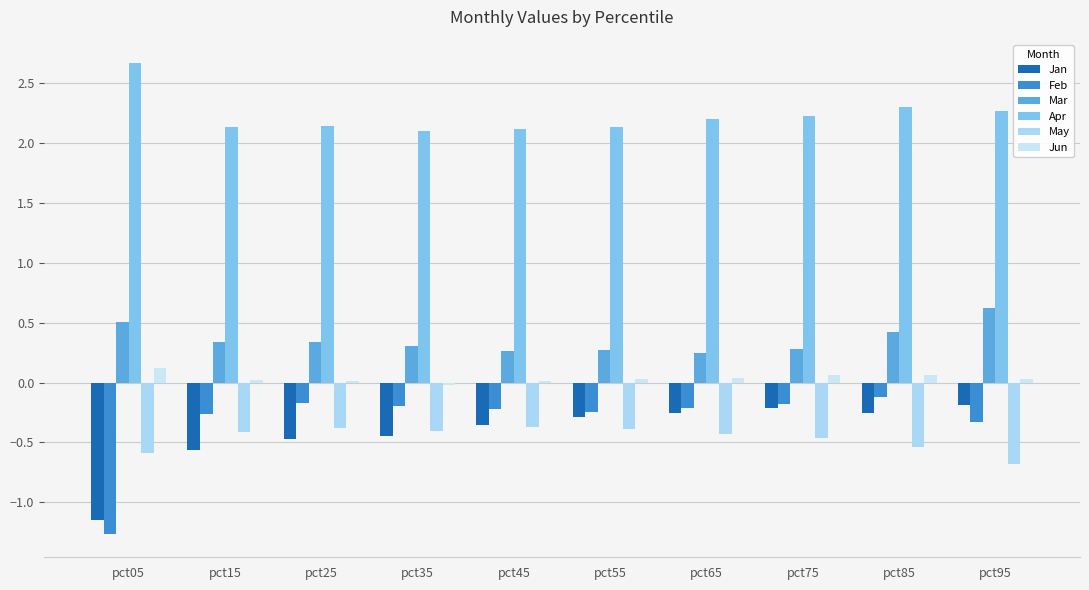

How many data points does each series have?

10